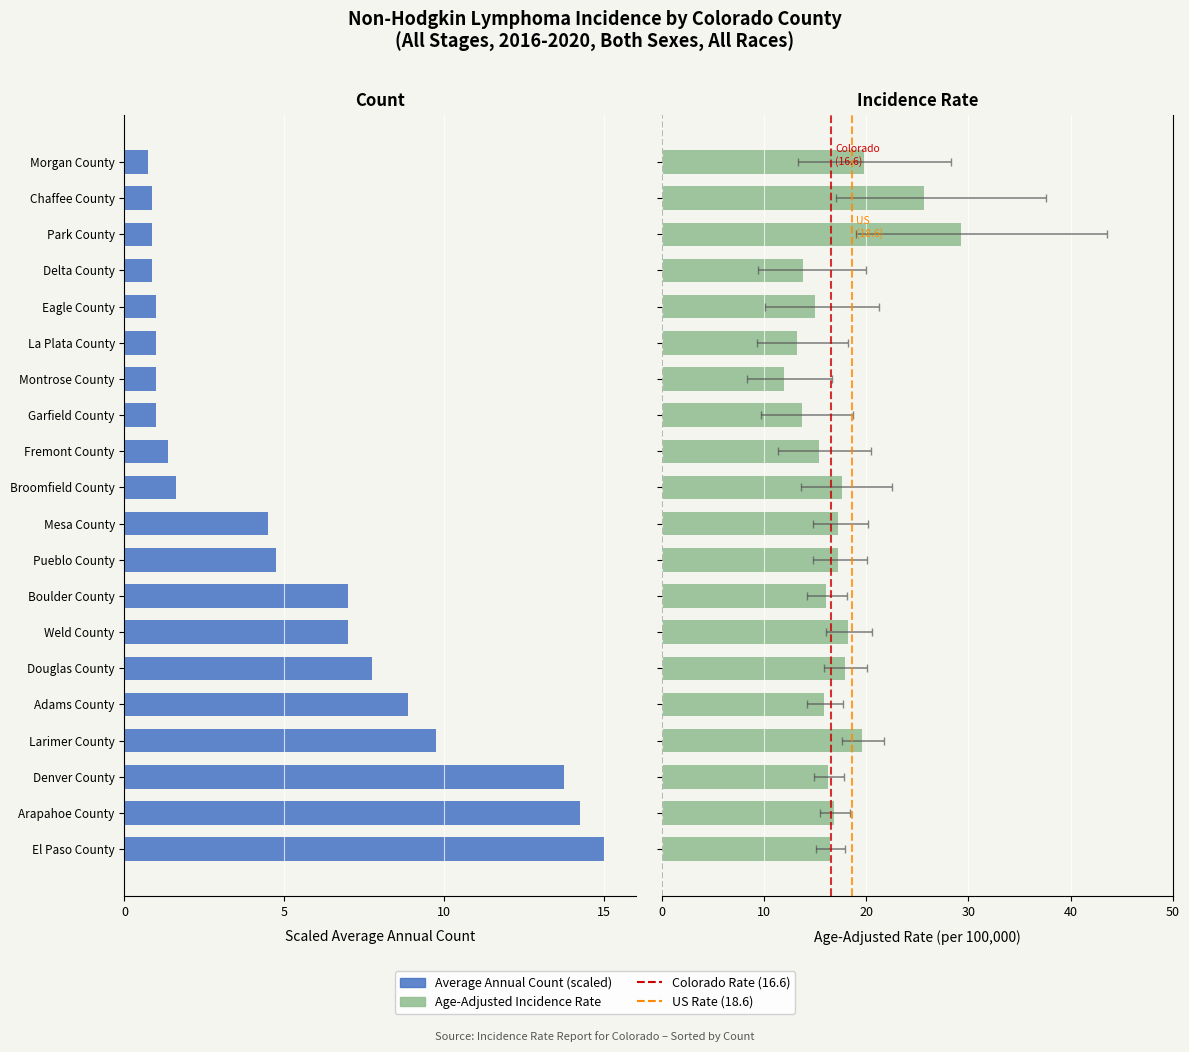

What is the difference between the maximum and minimum values in the Age-Adjusted Incidence Rate series?

17.3